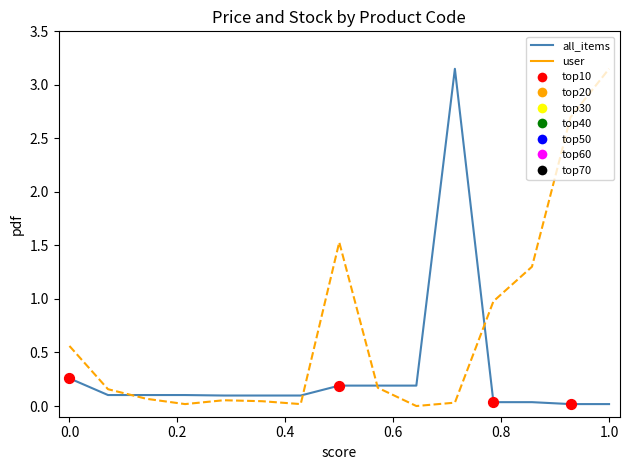

Which series has the largest total across all categories?

user